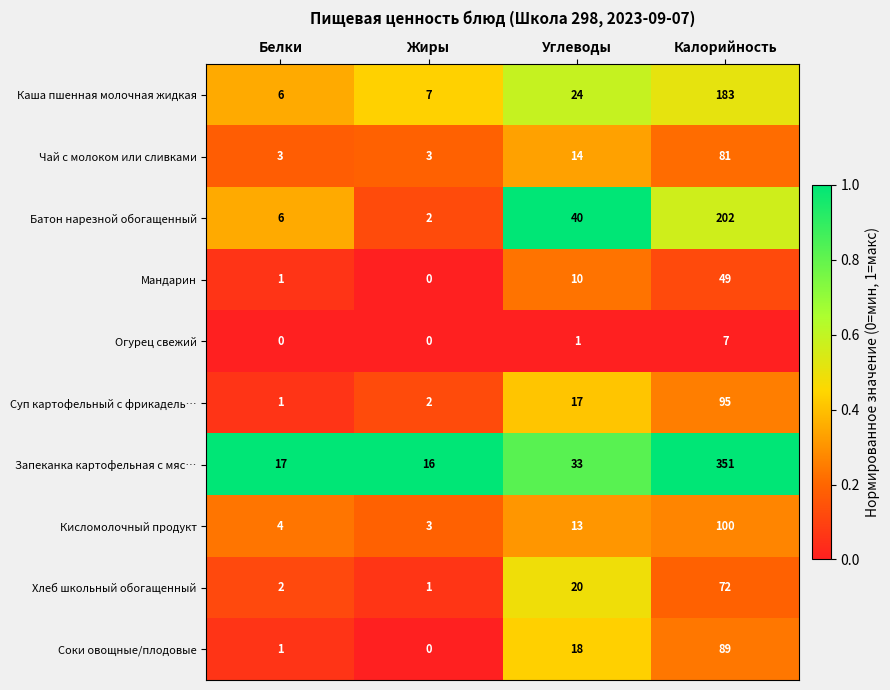

What value does the Запеканка картофельная с мяс… series have at Калорийность?

351